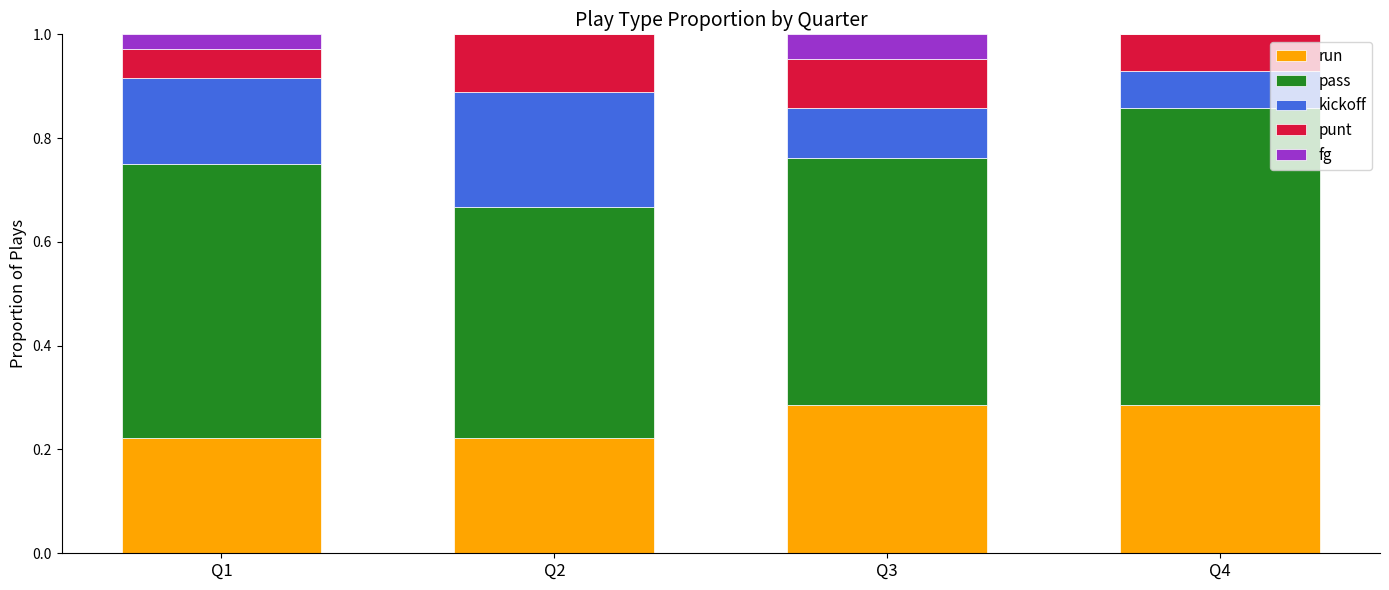

Is it true that run equals 0.1 at Q3?

False